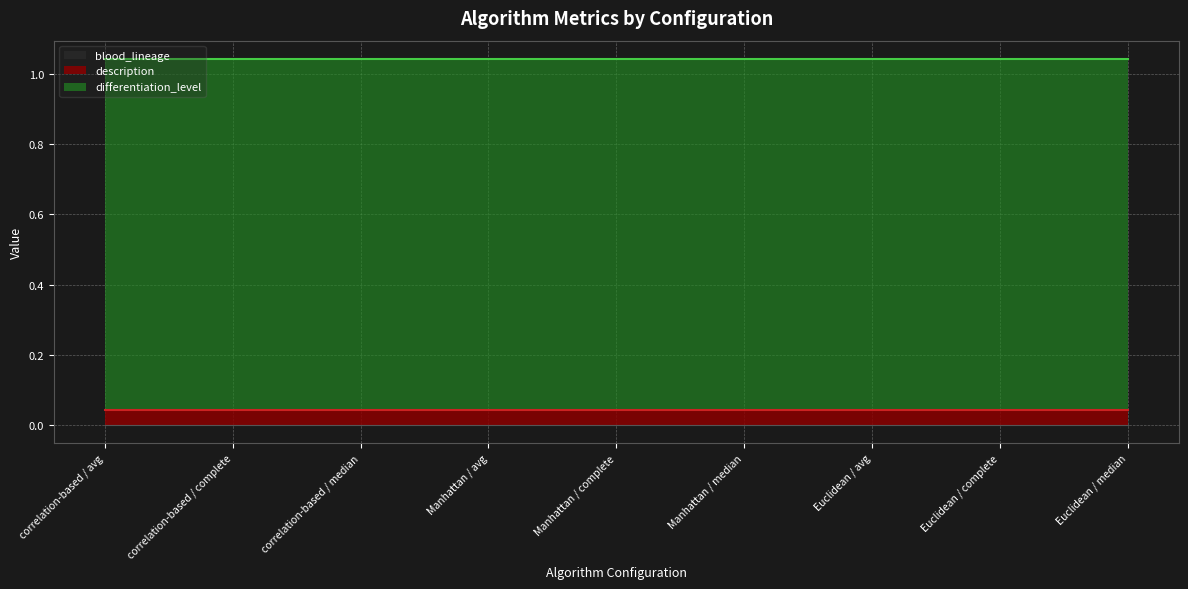

What is the label of the 1st point from the left?

correlation-based / avg